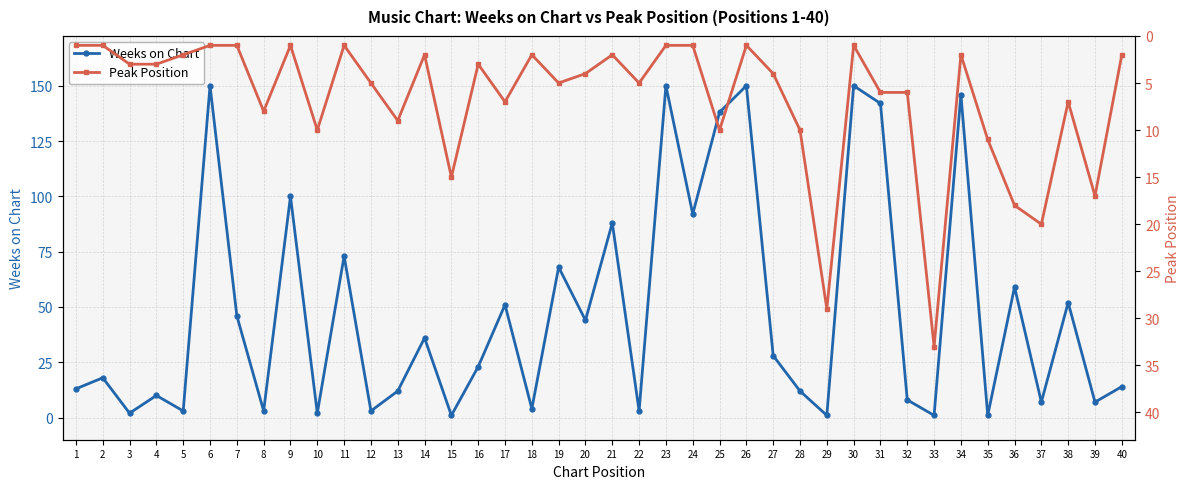

Rank the series by their average value, from lowest to highest.

Peak Position, Weeks on Chart